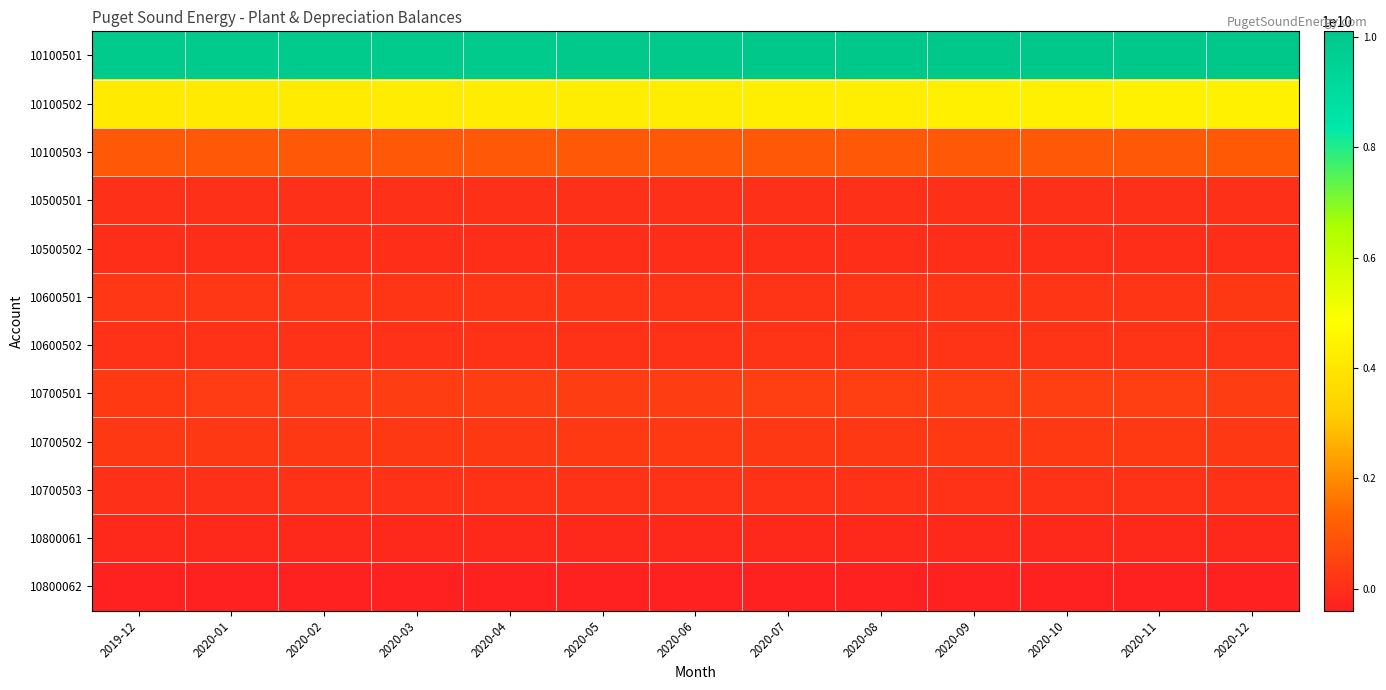

Between 2020-08 and 2020-01, which is larger?

2020-08